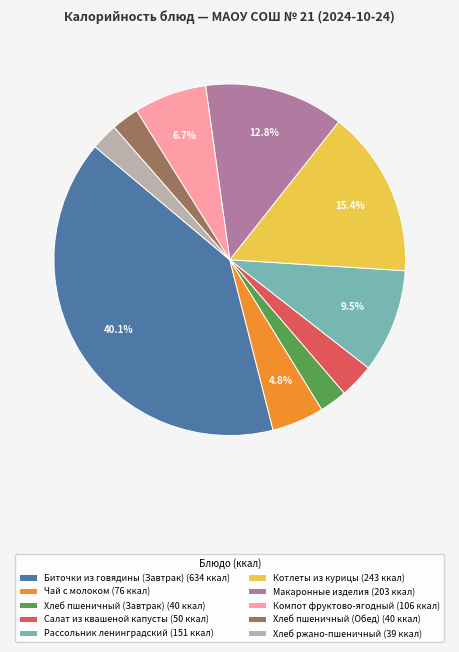

Is there a majority slice in this chart?

No